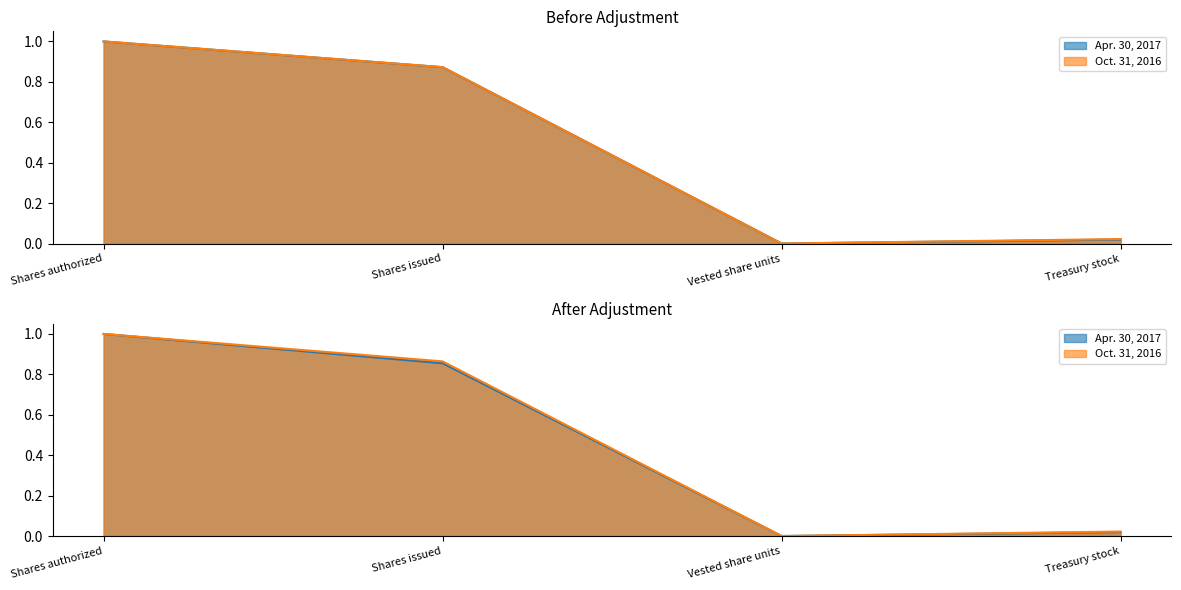

True or false: Oct. 31, 2016 and Apr. 30, 2017 cross at least once.

False